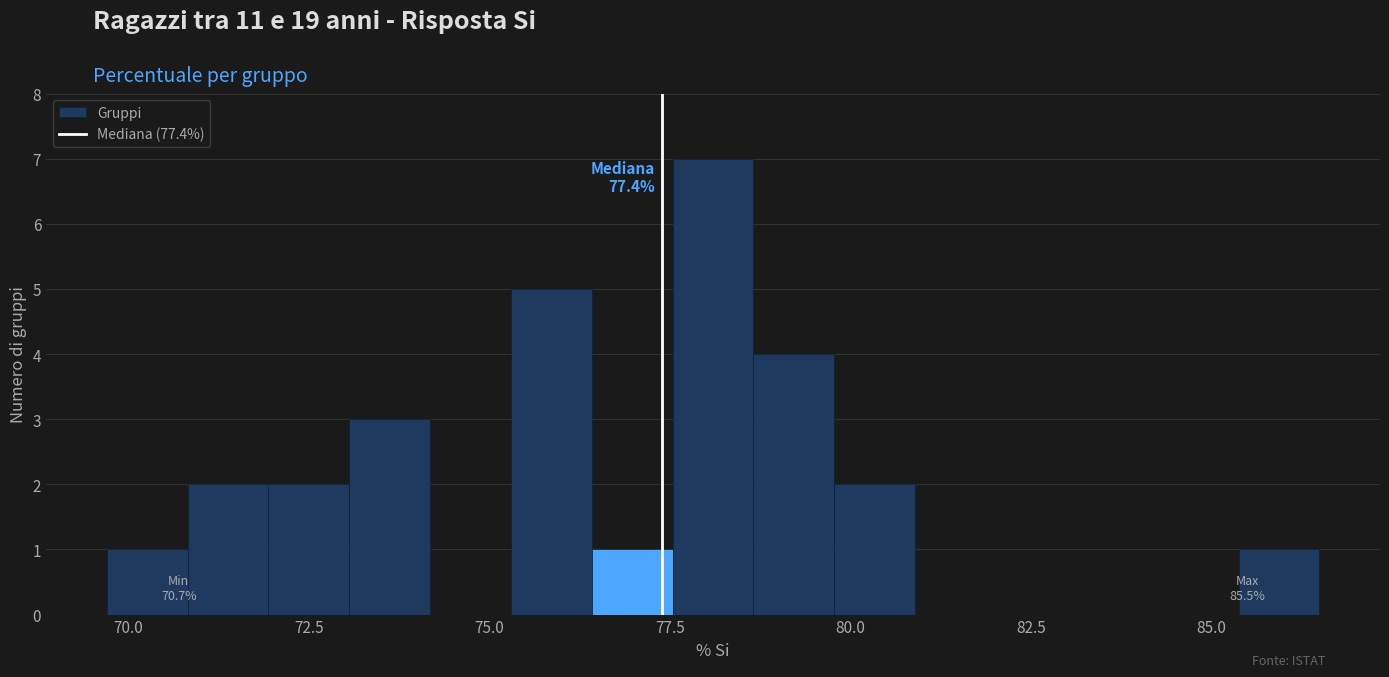

Read against the x-axis, roughly where is the centre of the tallest bar?

78.0